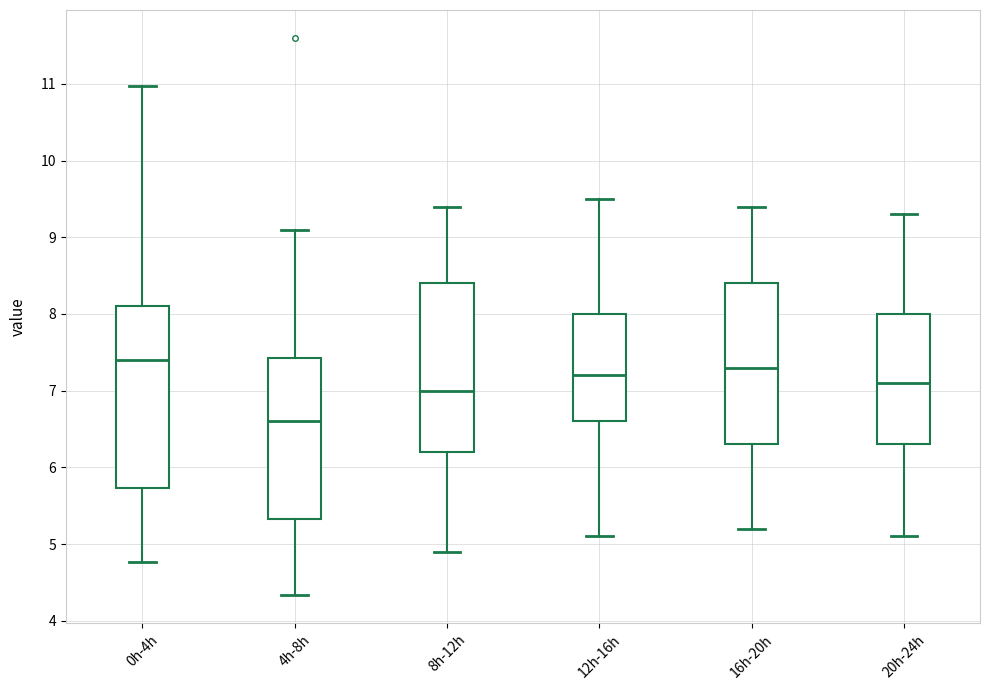

Reading left to right, read every box against the y-axis: the position of its median line, the range the box covers, and the ends of its whiskers. The values are not printed on the chart, so give them approximately, as read against the axis.

0h-4h: median 7.4, box 5.7 to 8.1, whiskers 4.8 to 11.0
4h-8h: median 6.6, box 5.3 to 7.4, whiskers 4.3 to 9.1
8h-12h: median 7.0, box 6.2 to 8.4, whiskers 4.9 to 9.4
12h-16h: median 7.2, box 6.6 to 8.0, whiskers 5.1 to 9.5
16h-20h: median 7.3, box 6.3 to 8.4, whiskers 5.2 to 9.4
20h-24h: median 7.1, box 6.3 to 8.0, whiskers 5.1 to 9.3